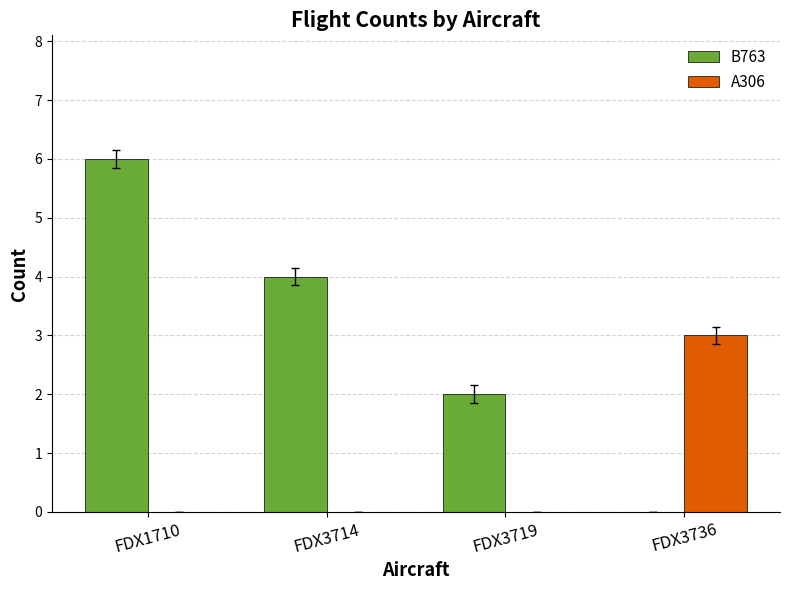

What is the maximum value shown in the chart?

6